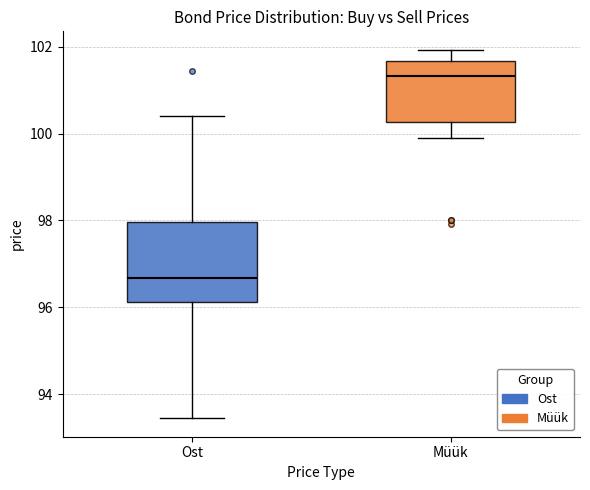

Which box is the tallest, from its lower edge to its upper edge?

Ost